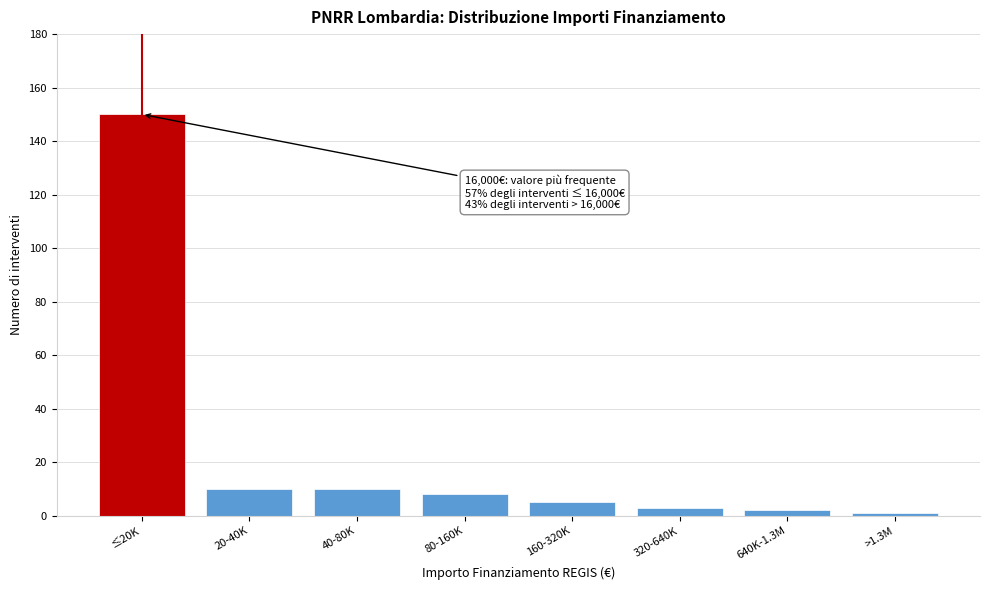

Reading left to right, extract all data points from this chart.

150	10	10	8	5	3	2	1